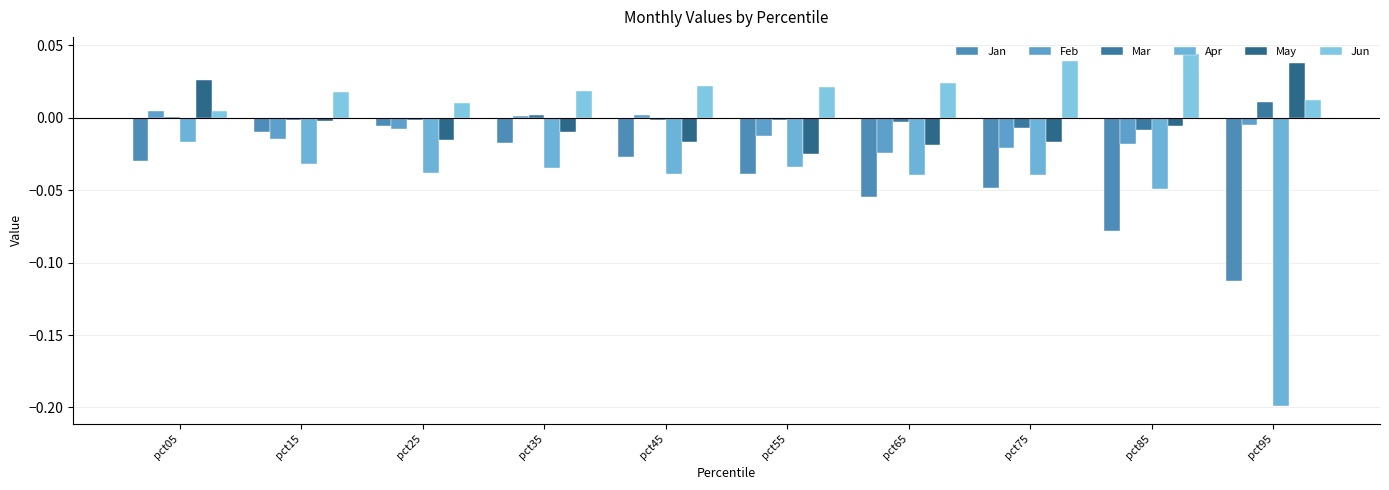

What are all the series names shown in the legend?

Jan, Feb, Mar, Apr, May, Jun